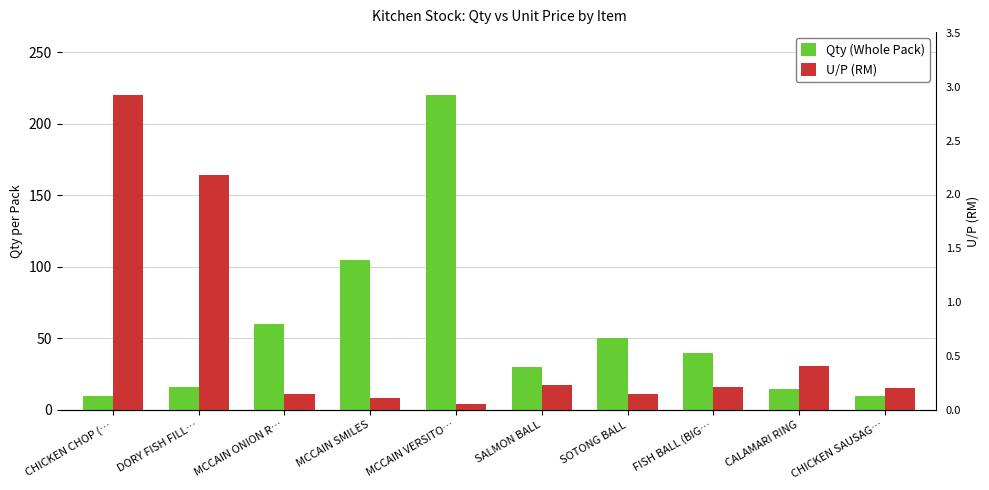

What is the approximate value of U/P (RM) at MCCAIN VERSITO…?

4.0